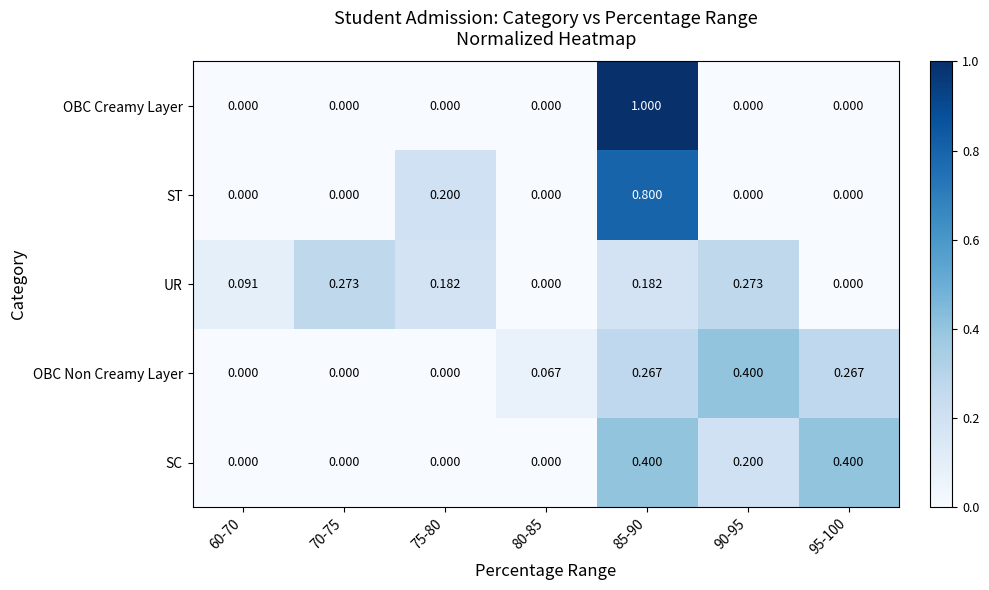

Between 70-75 and 90-95, which series saw the biggest shift?

OBC Non Creamy Layer